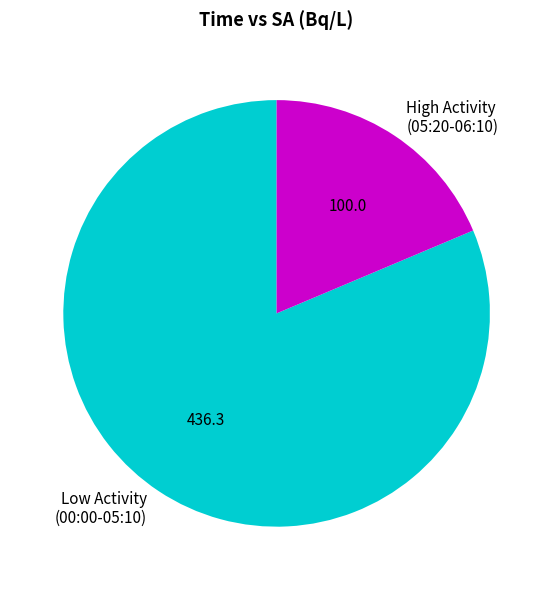

What is the ratio of the value at Low Activity (00:00-05:10) to the value at High Activity (05:20-06:10)?

4.4